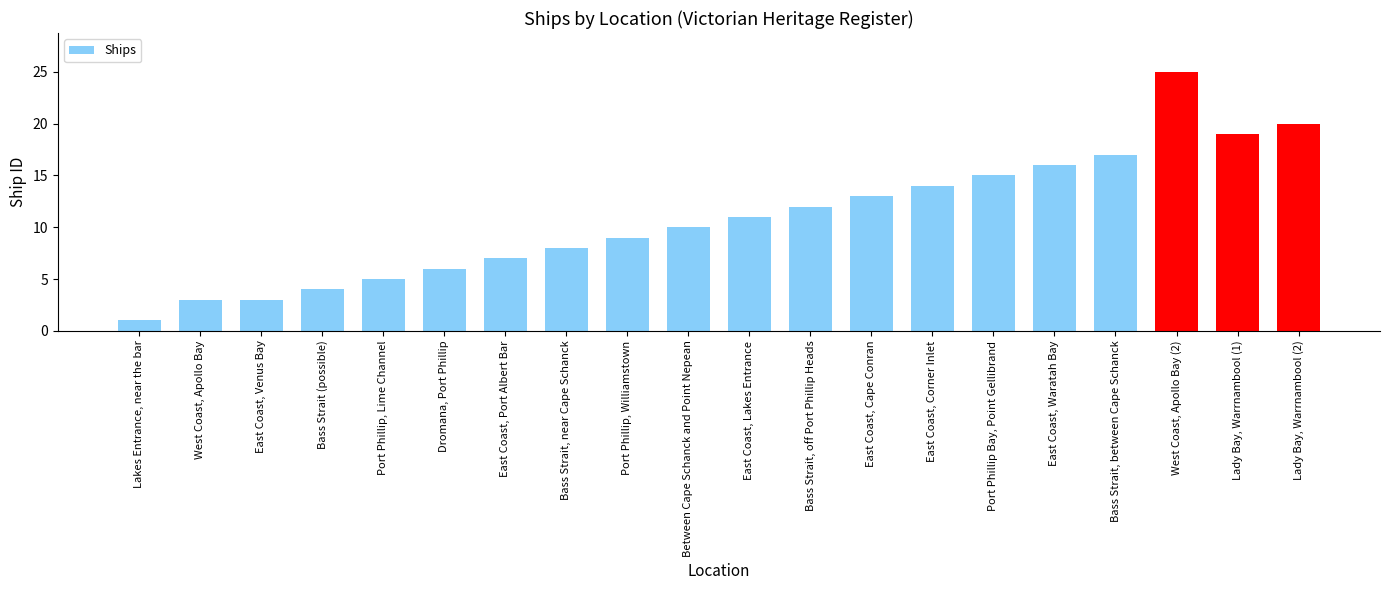

What is the smallest value displayed?

1